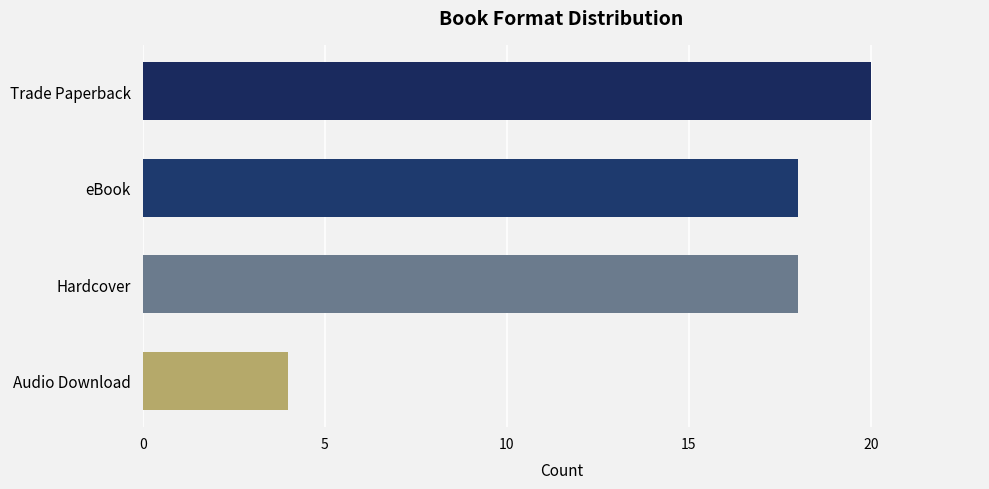

Between eBook and Audio Download, which is larger?

eBook